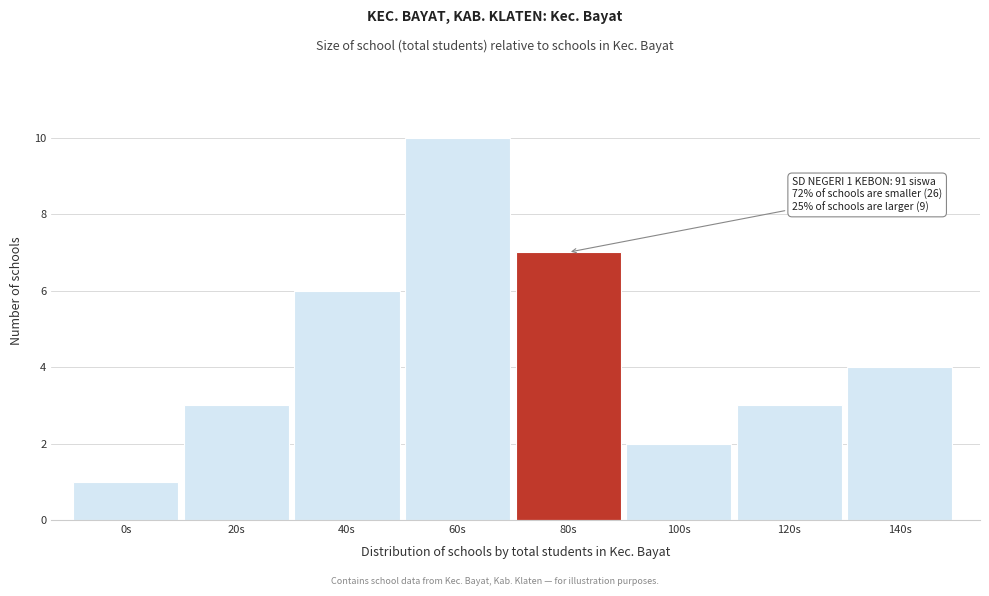

Reading right to left, extract all data points from this chart.

4	3	2	7	10	6	3	1